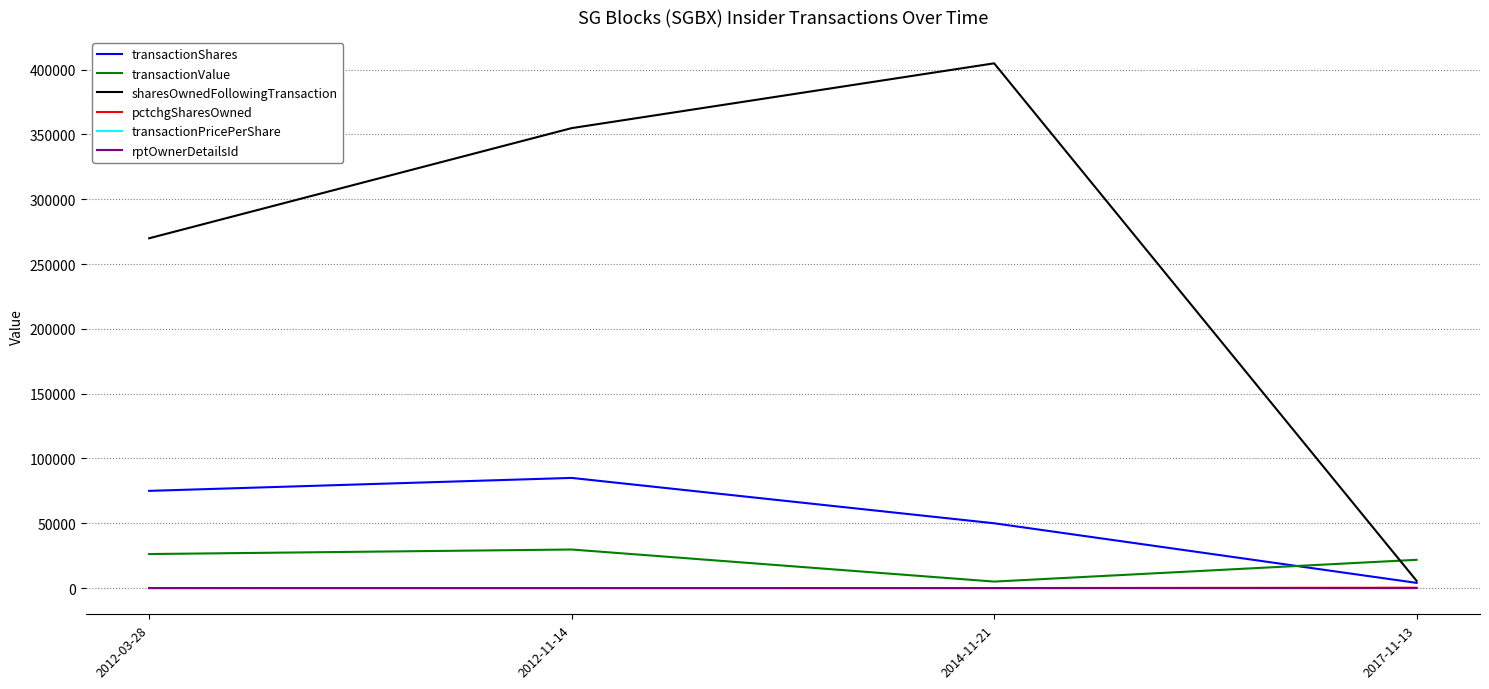

What is the difference between the second highest and second lowest values in the pctchgSharesOwned series?

7.0